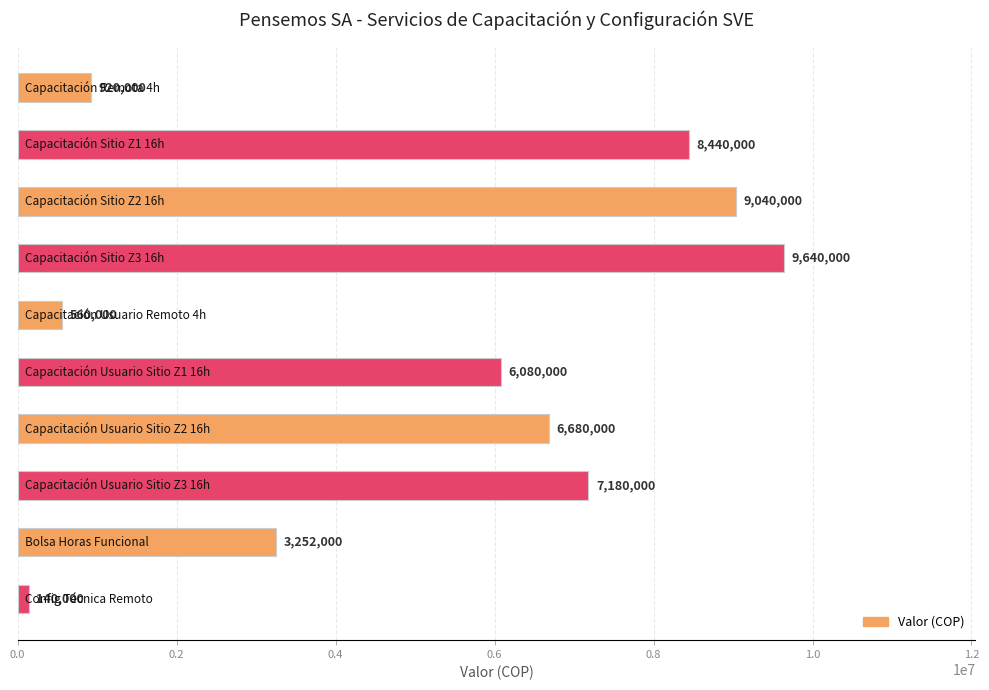

What is the smallest value displayed?

140000